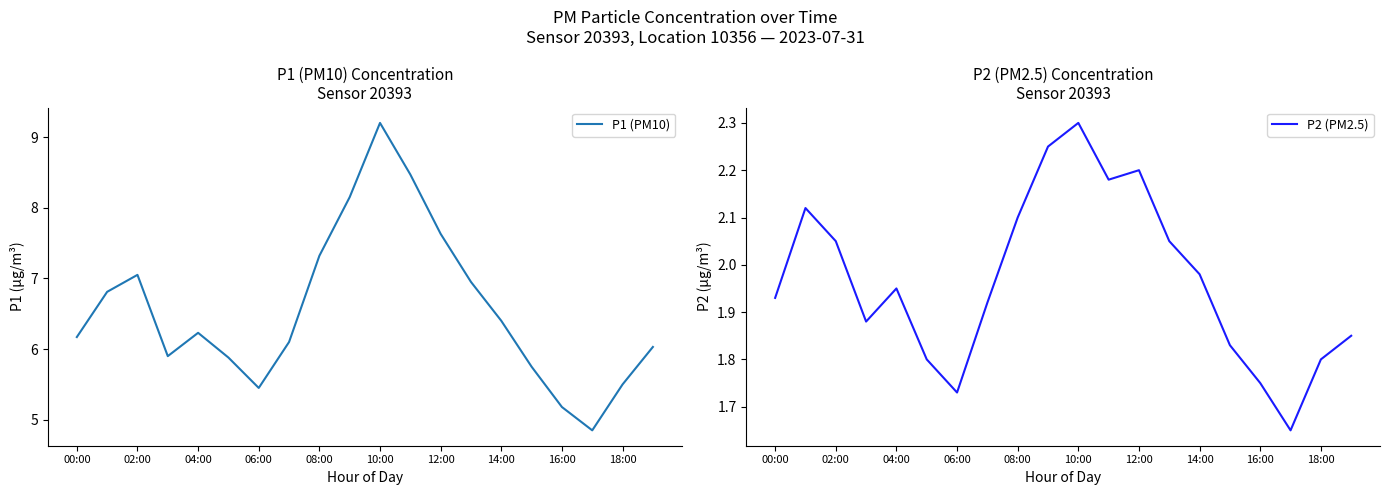

At which label does P1 (PM10) first exceed 6?

00:00